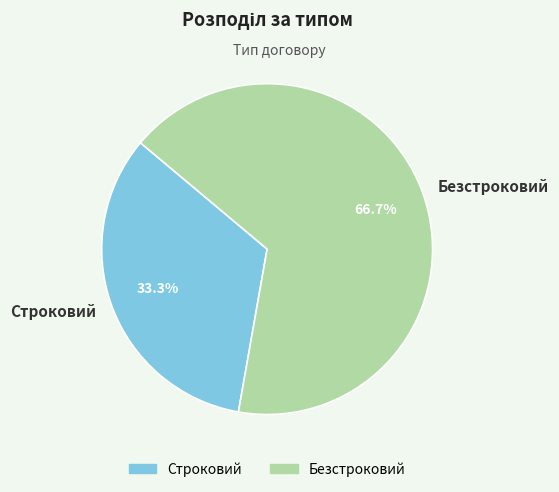

To the nearest percent, what portion does Безстроковий represent?

67%